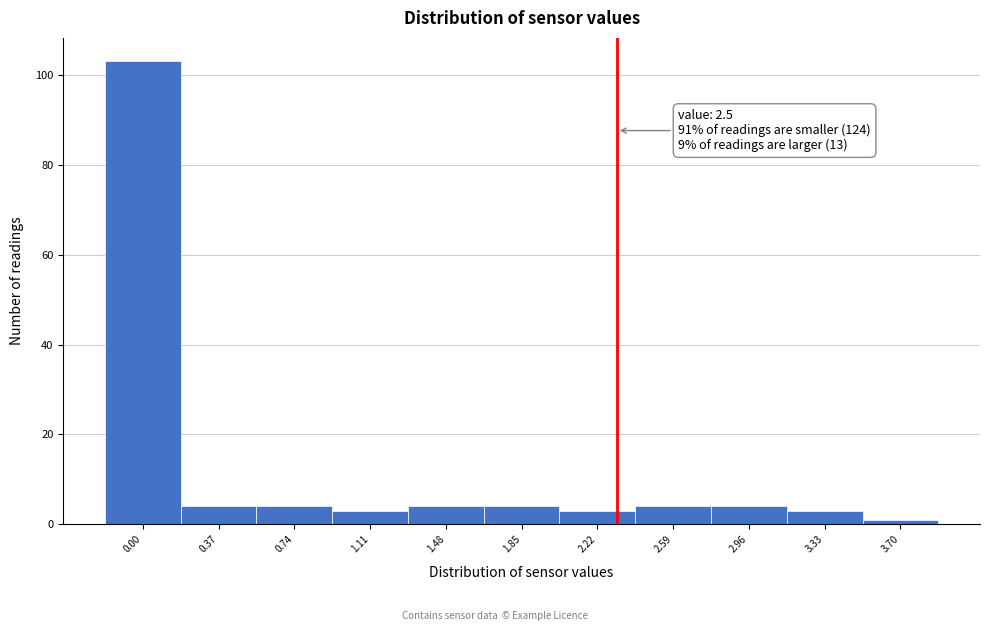

Reading left to right, what are all the values shown in this chart?

0.00=103	0.37=4	0.74=4	1.11=3	1.48=4	1.85=4	2.22=3	2.59=4	2.96=4	3.33=3	3.70=1